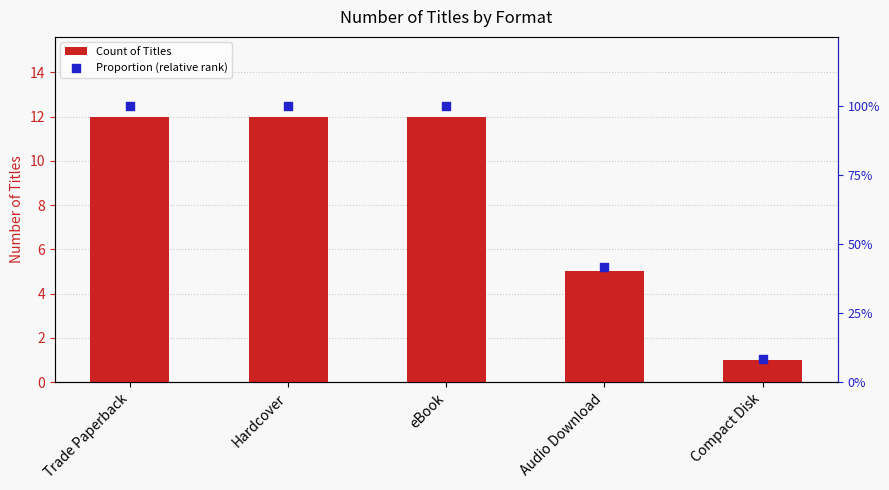

At how many categories does at least one series exceed 10?

3